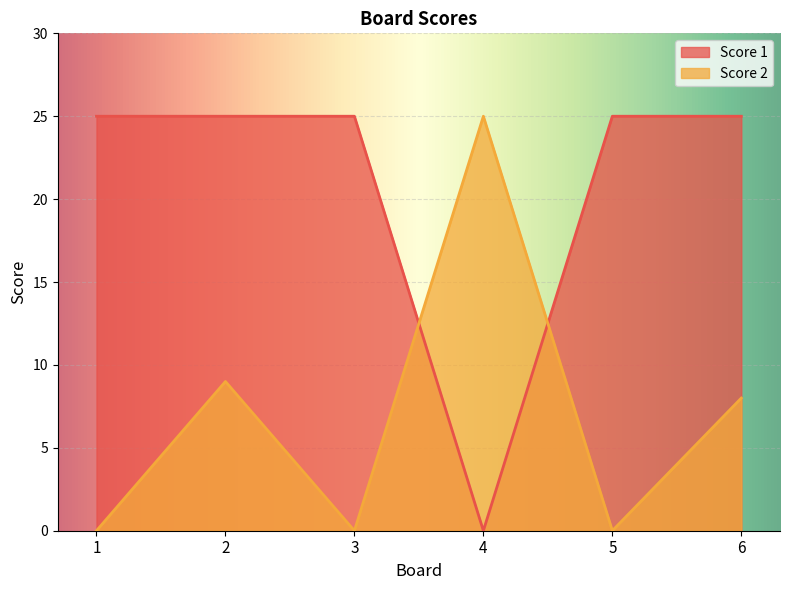

At which label does Score 2 first exceed 8?

2